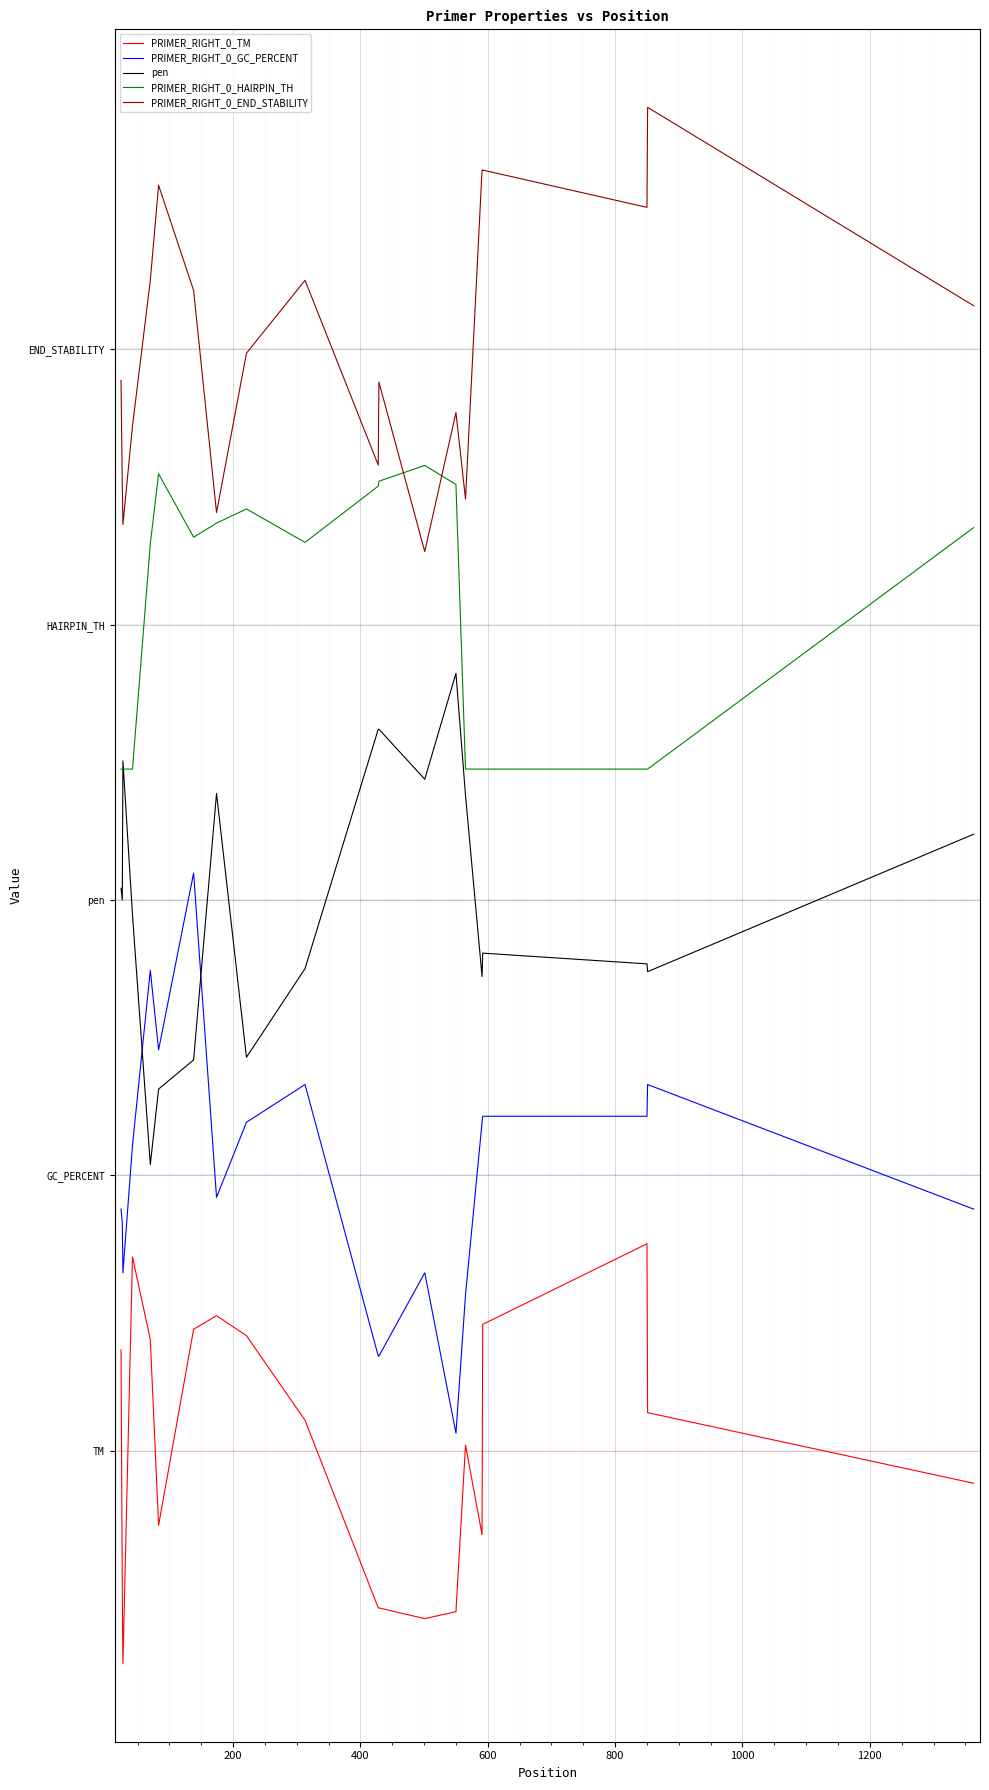

At how many categories does at least one series exceed 0?

20